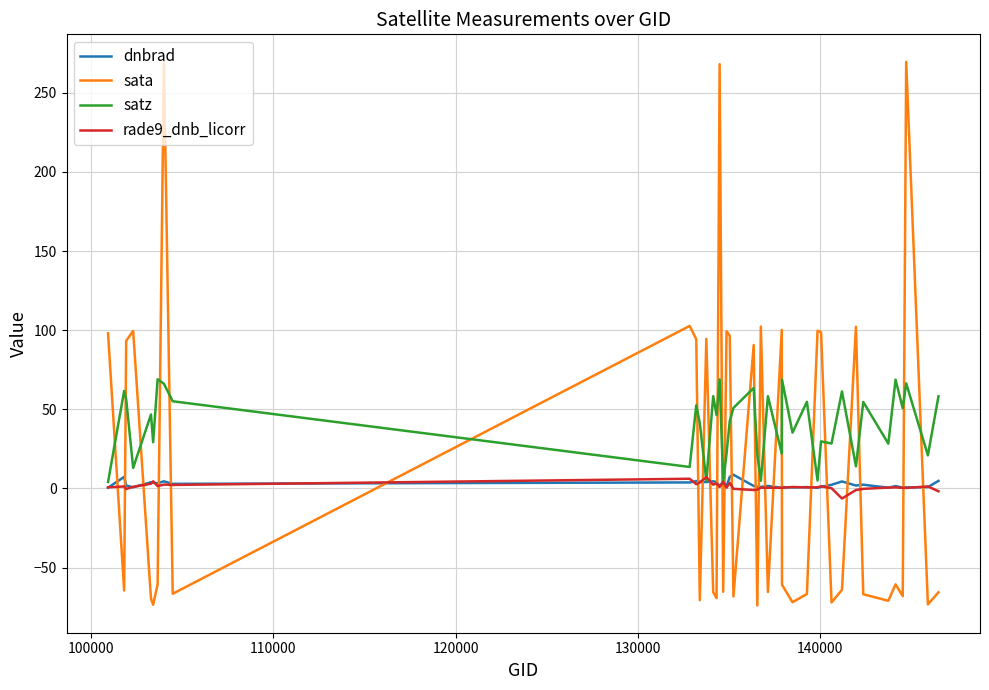

What is the average value of the sata series?

15.6